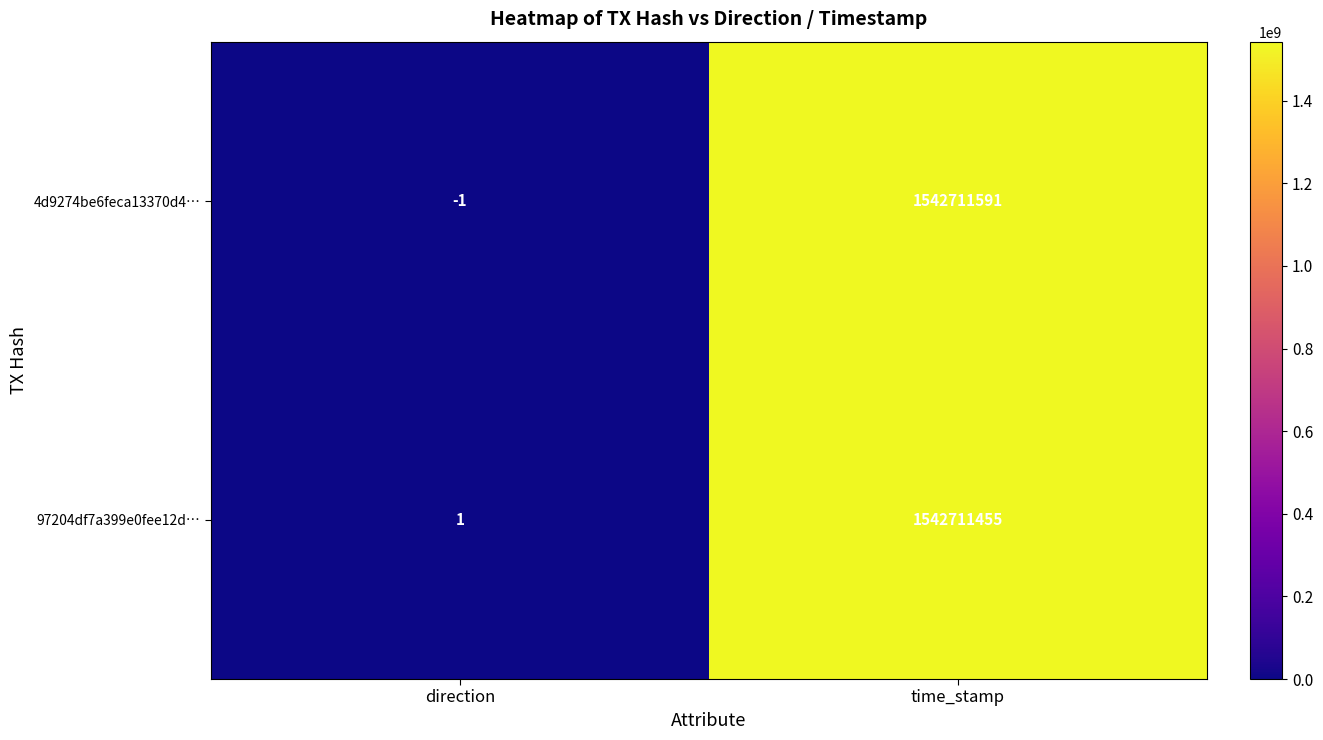

Reading left to right, transcribe all the data shown in this chart.

4d9274be6feca13370d4…: -1	1542711591
97204df7a399e0fee12d…: 1	1542711455